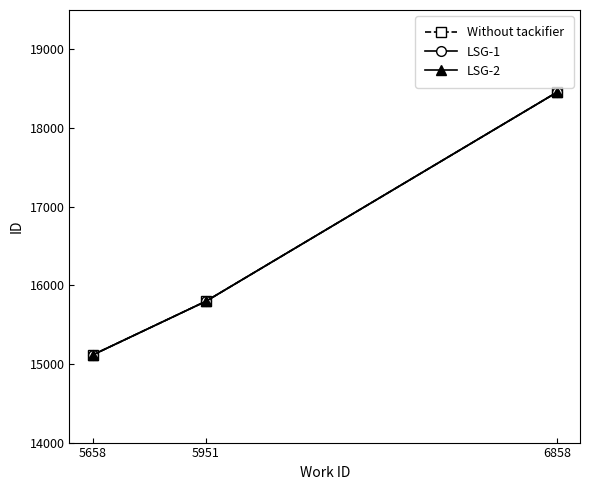

How many categories are shown in the chart?

3